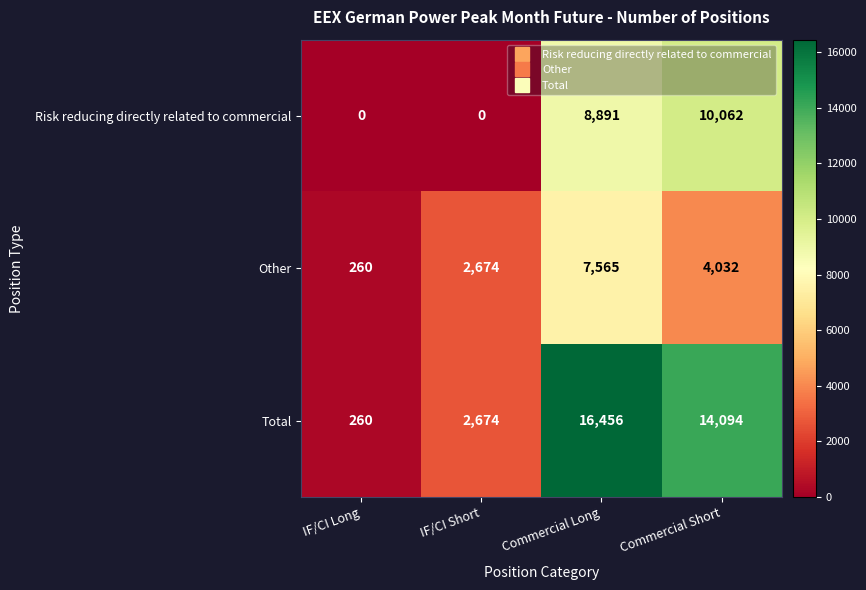

Where does the Total series first go above 14094?

Commercial Long